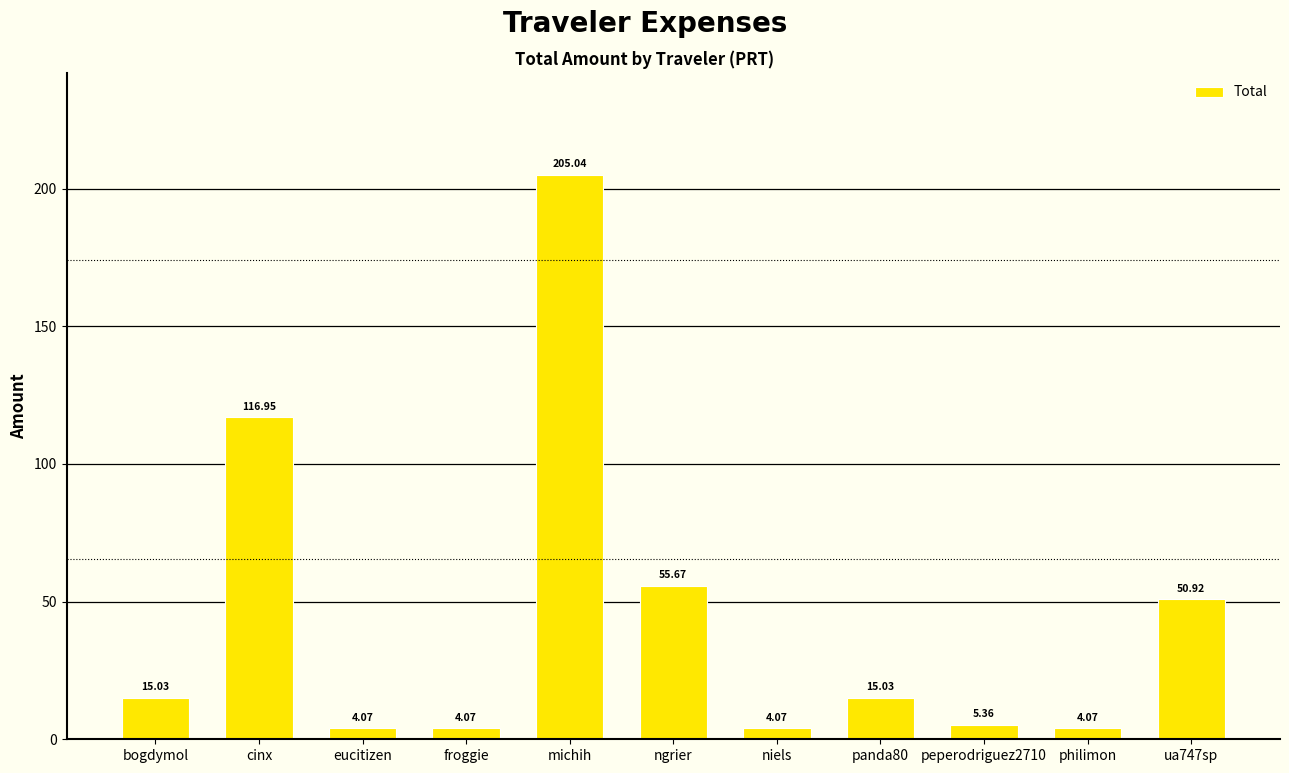

The chart shows a value of 290.2 at michih. True or false?

False